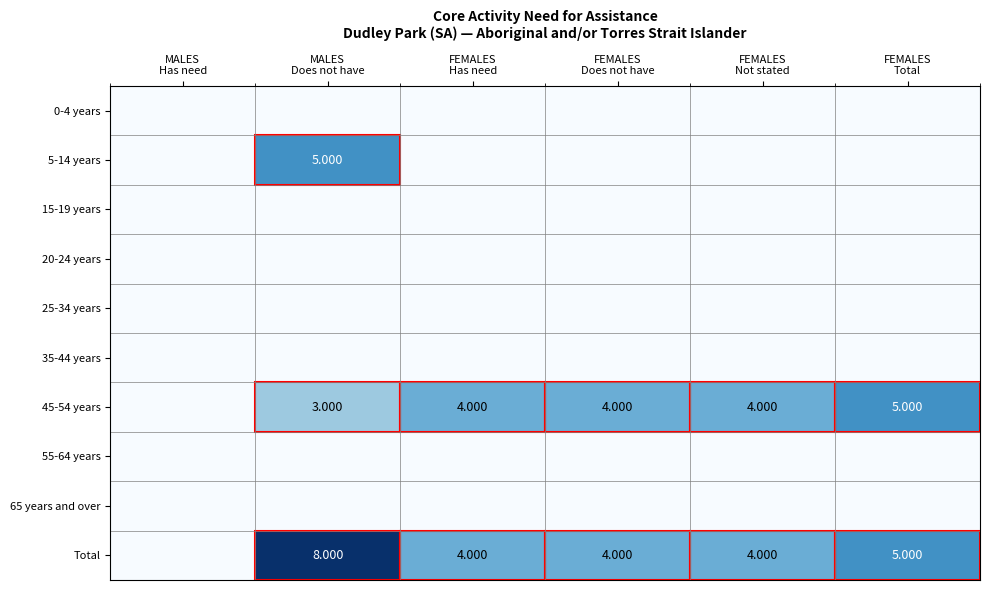

Which series has the largest total across all categories?

Total